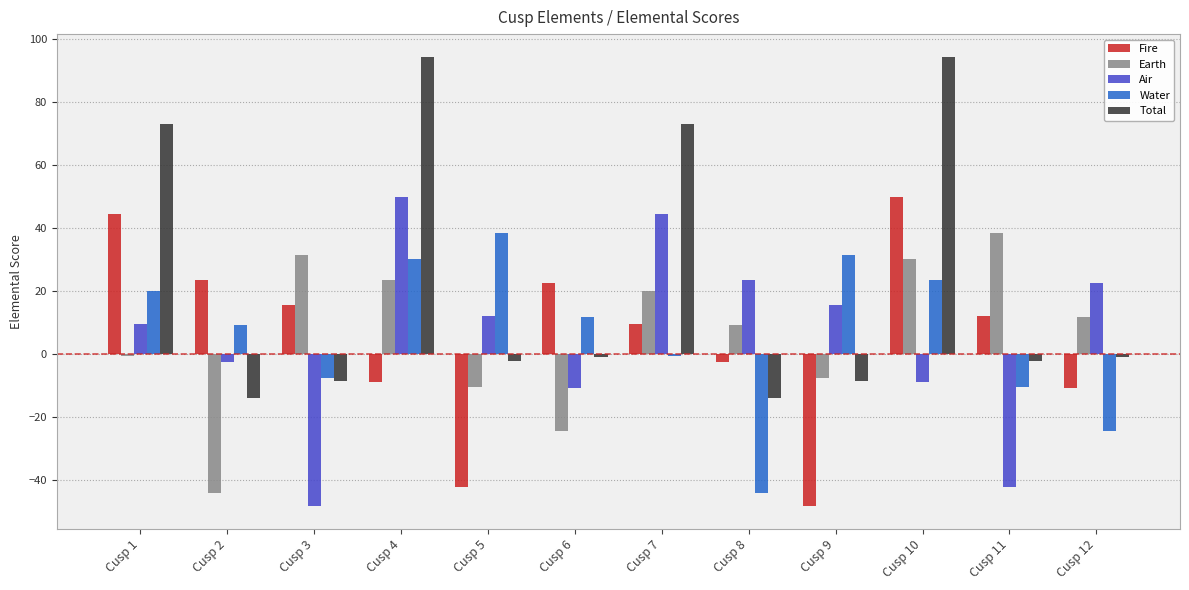

At how many categories does at least one series exceed 66?

4